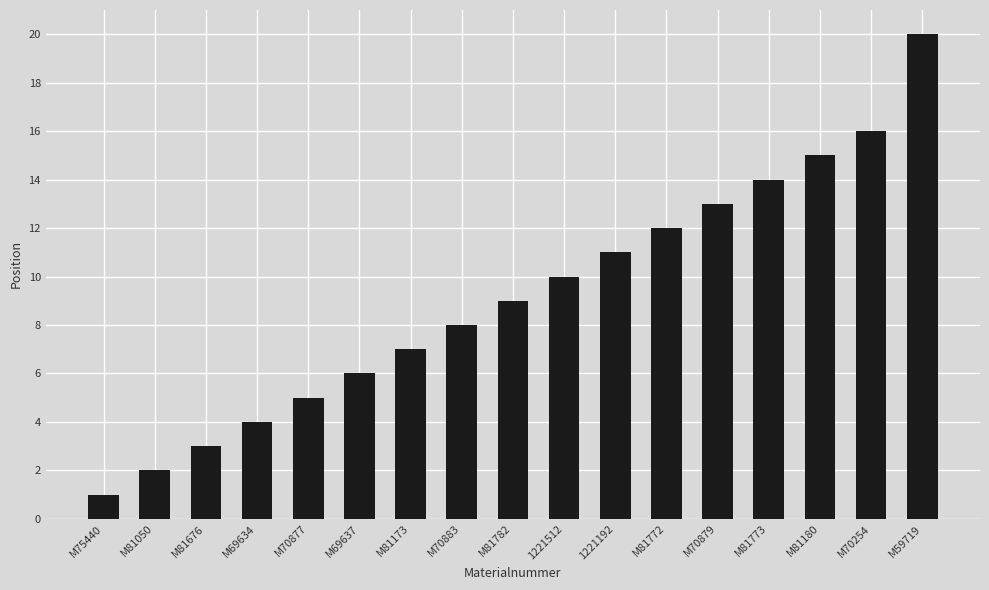

Reading right to left, list all the values displayed in this chart.

20	16	15	14	13	12	11	10	9	8	7	6	5	4	3	2	1